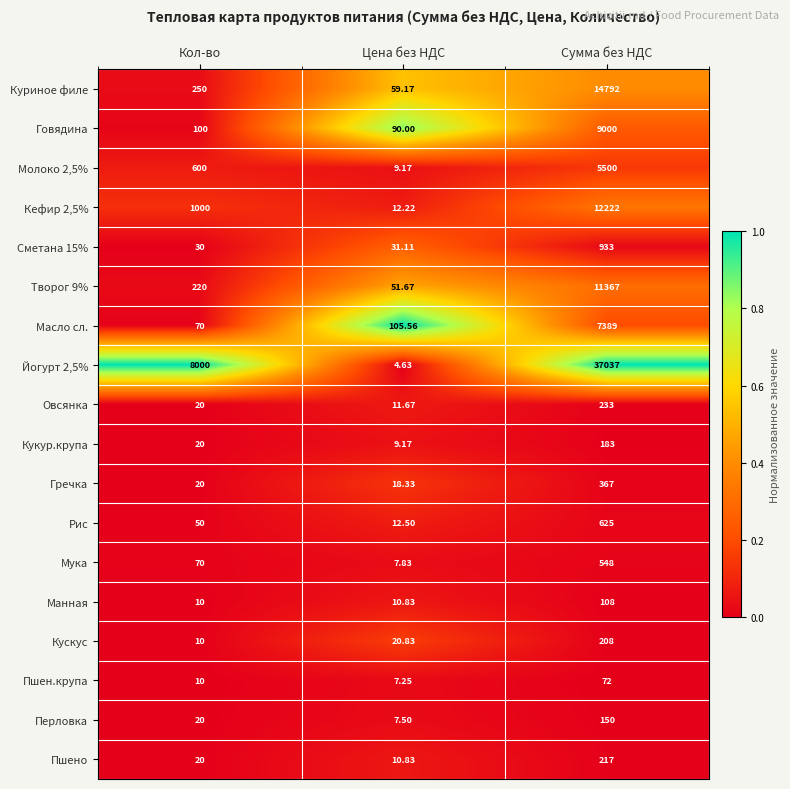

Which category has the lowest value across all series?

Цена без НДС